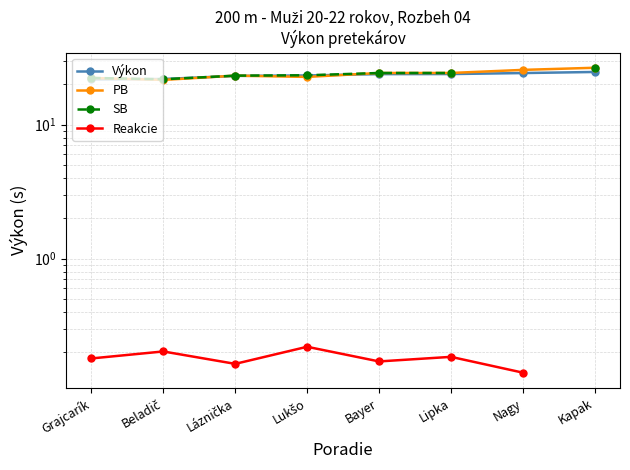

List the series in order of their peak value, highest first.

PB, SB, Výkon, Reakcie